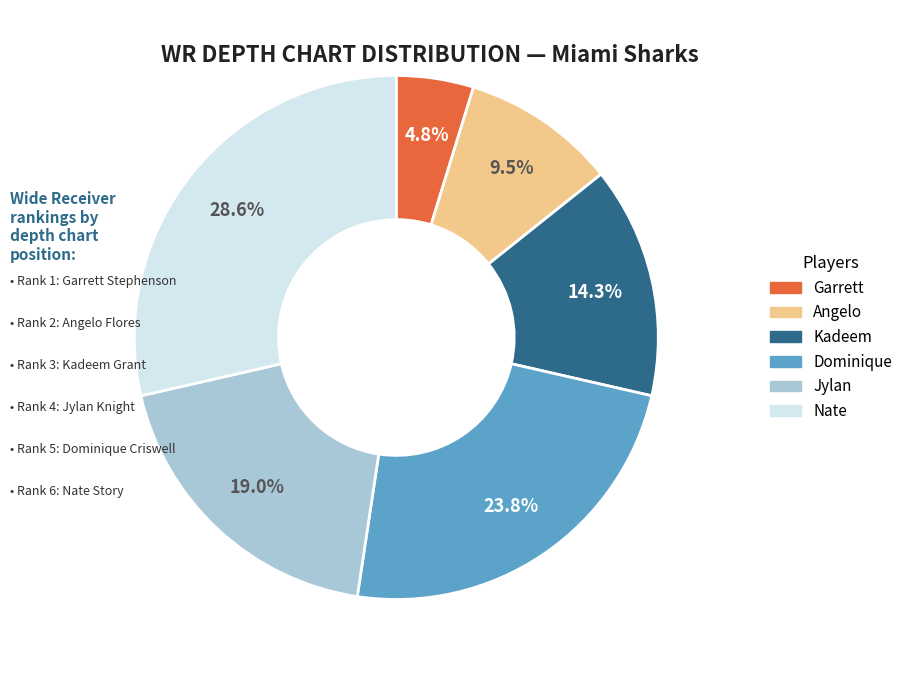

Does Kadeem represent more than half of the total?

No